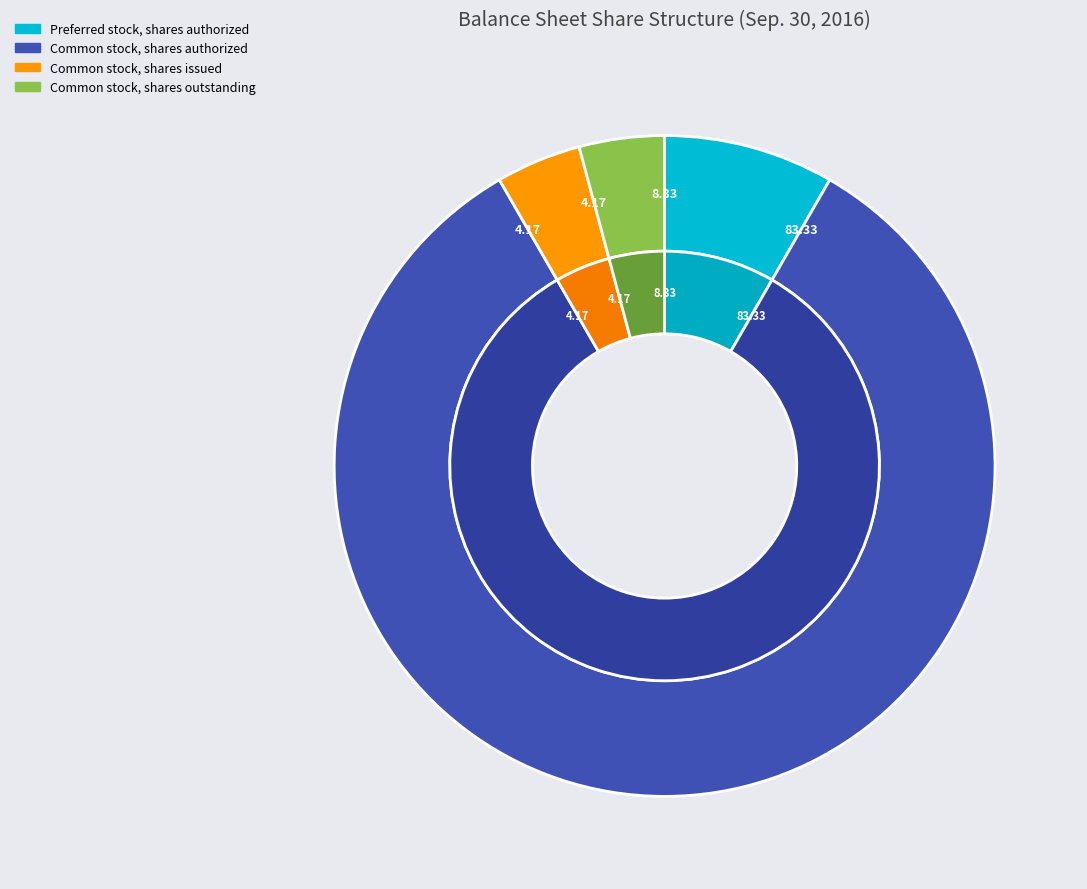

Is the sum of Common stock, shares outstanding and Preferred stock, shares authorized greater than half?

No